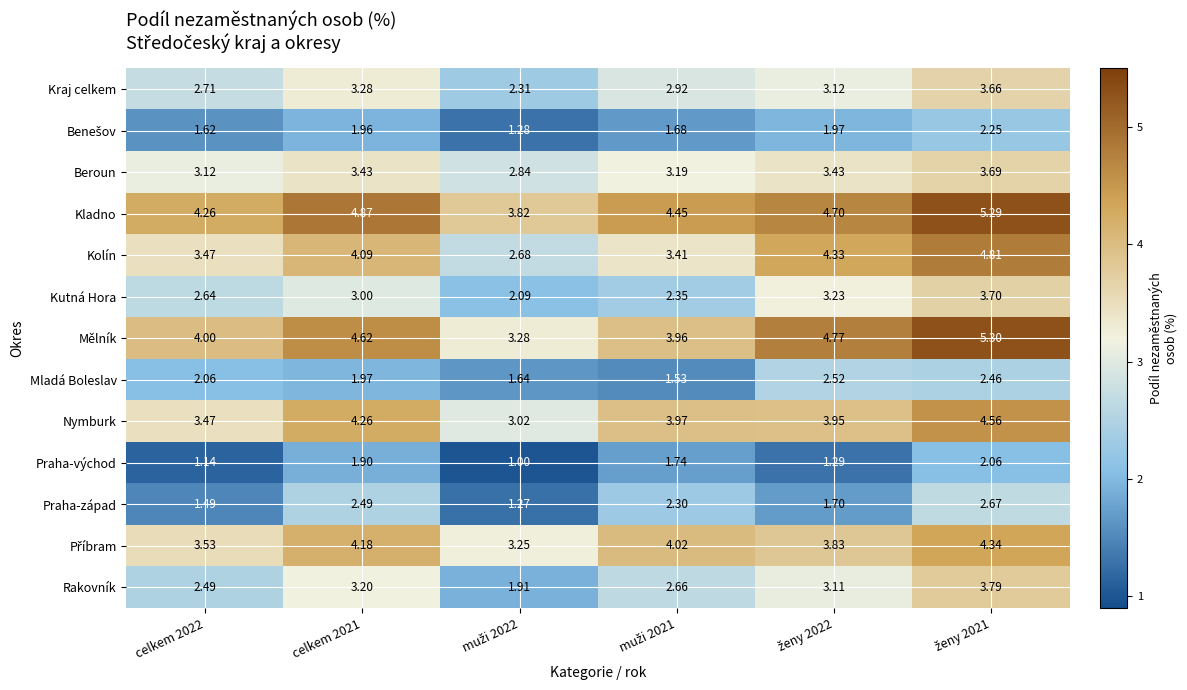

At how many categories does at least one series exceed 1?

6